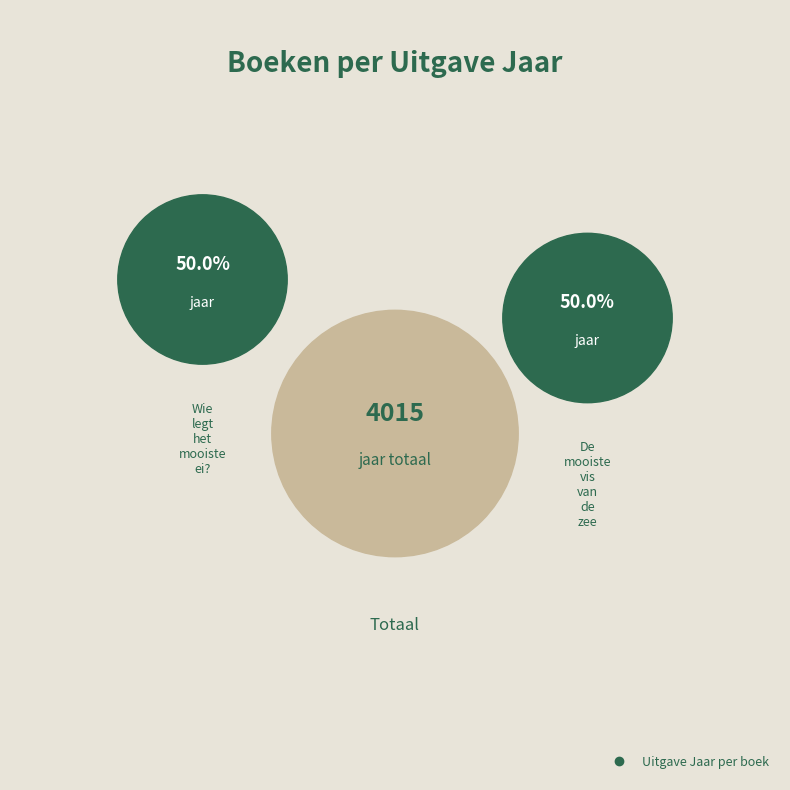

What percentage is the Wie legt het mooiste ei? slice, to the nearest percent?

50%